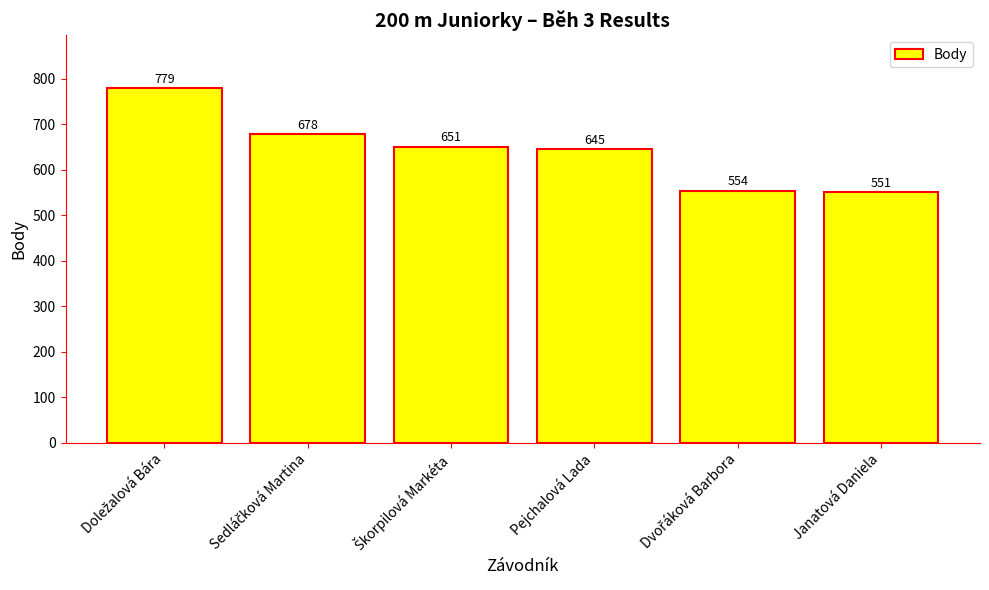

The chart shows a value of 1146 at Pejchalová Lada. True or false?

False